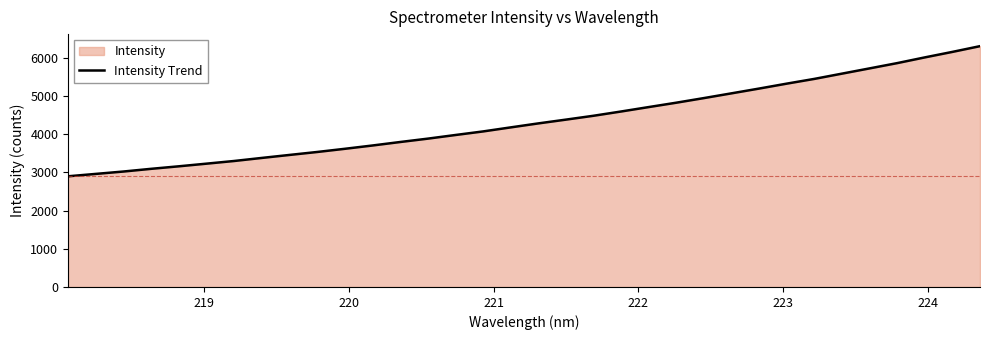

What is the value of the 8th point from the left?

3374.6